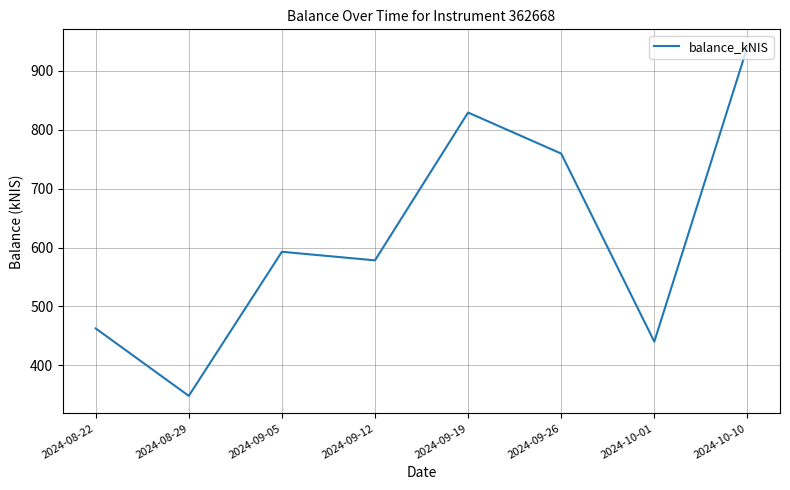

Reading right to left, extract all data points from this chart.

2024-10-10=940.9	2024-10-01=440.3	2024-09-26=759.6	2024-09-19=829.3	2024-09-12=578.4	2024-09-05=592.9	2024-08-29=348.3	2024-08-22=462.8